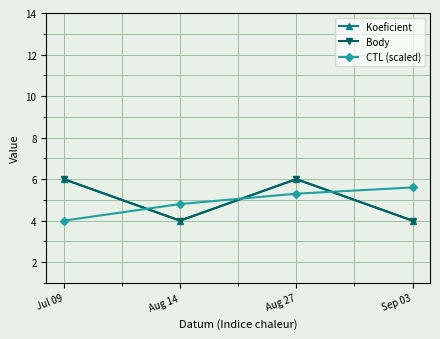

Reading left to right, transcribe all the data shown in this chart.

Koeficient: Jul 09=6.0	Aug 14=4.0	Aug 27=6.0	Sep 03=4.0
Body: Jul 09=6.0	Aug 14=4.0	Aug 27=6.0	Sep 03=4.0
CTL (scaled): Jul 09=4.0	Aug 14=4.8	Aug 27=5.3	Sep 03=5.6